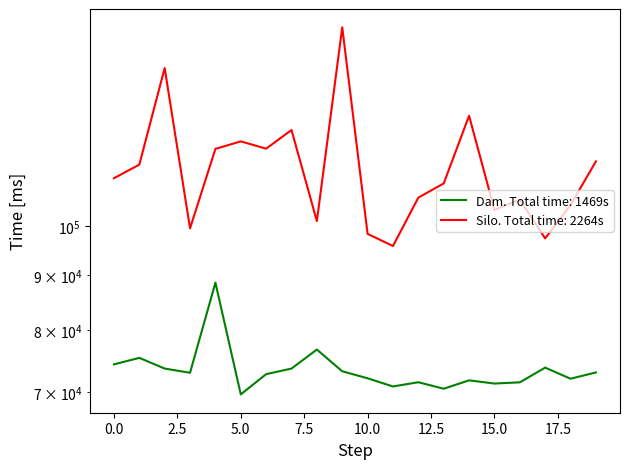

True or false: Silo and Dam intersect in this chart.

False